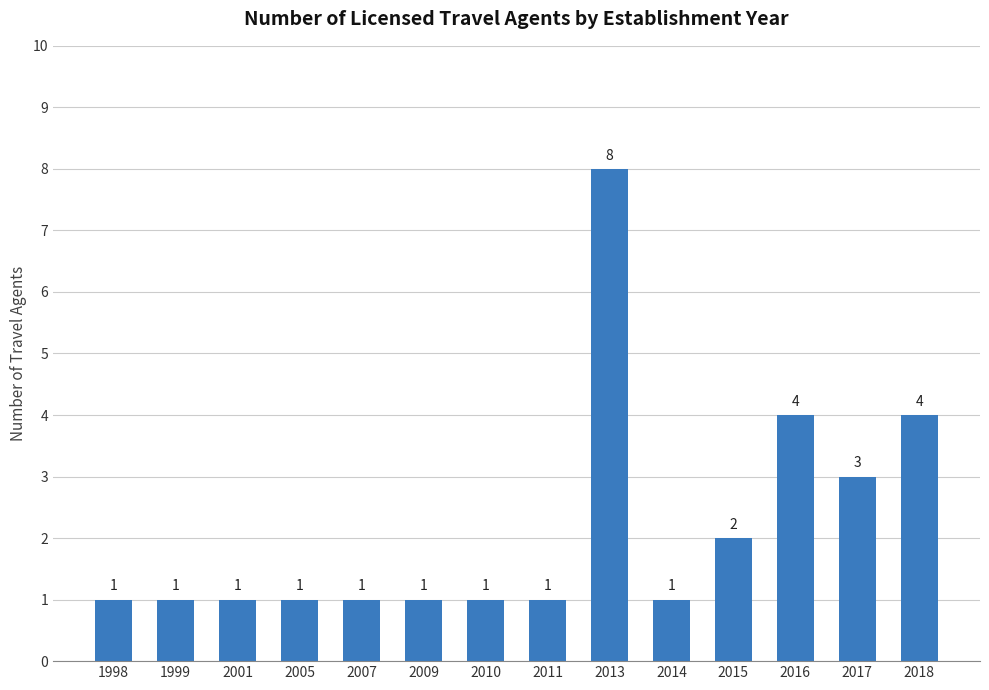

What is the difference between the second highest and minimum values?

3